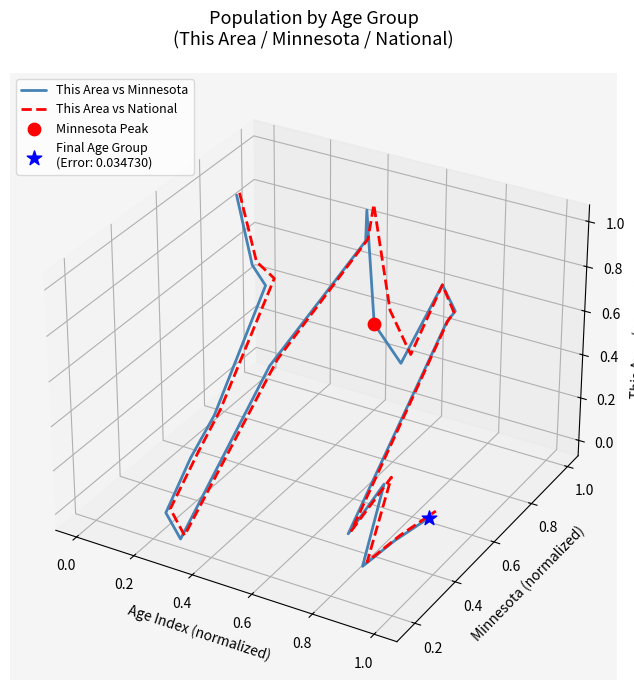

Which series has the largest Y range (max minus min)?

This Area vs Minnesota